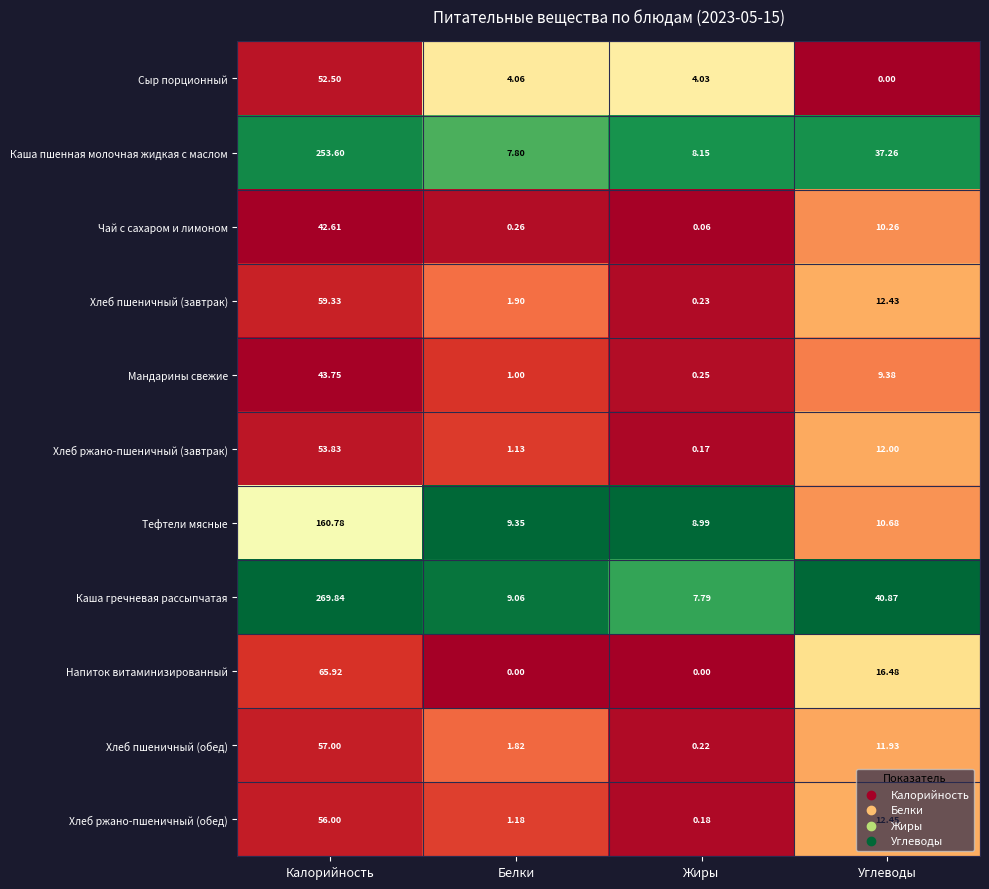

Which series has the largest total across all categories?

Каша гречневая рассыпчатая